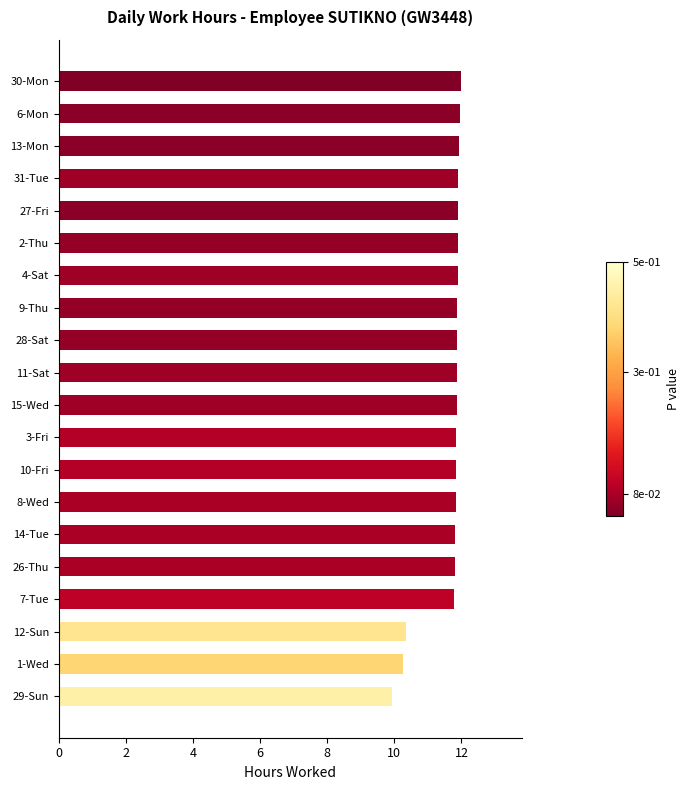

The value at 4-Sat is 5.1. True or false?

False